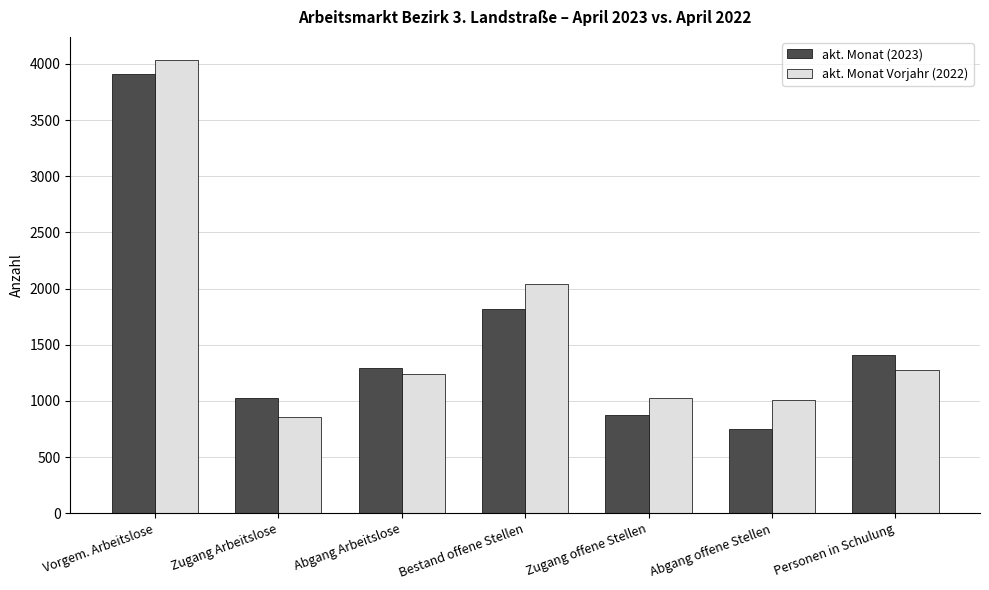

At how many categories does at least one series exceed 3352?

1